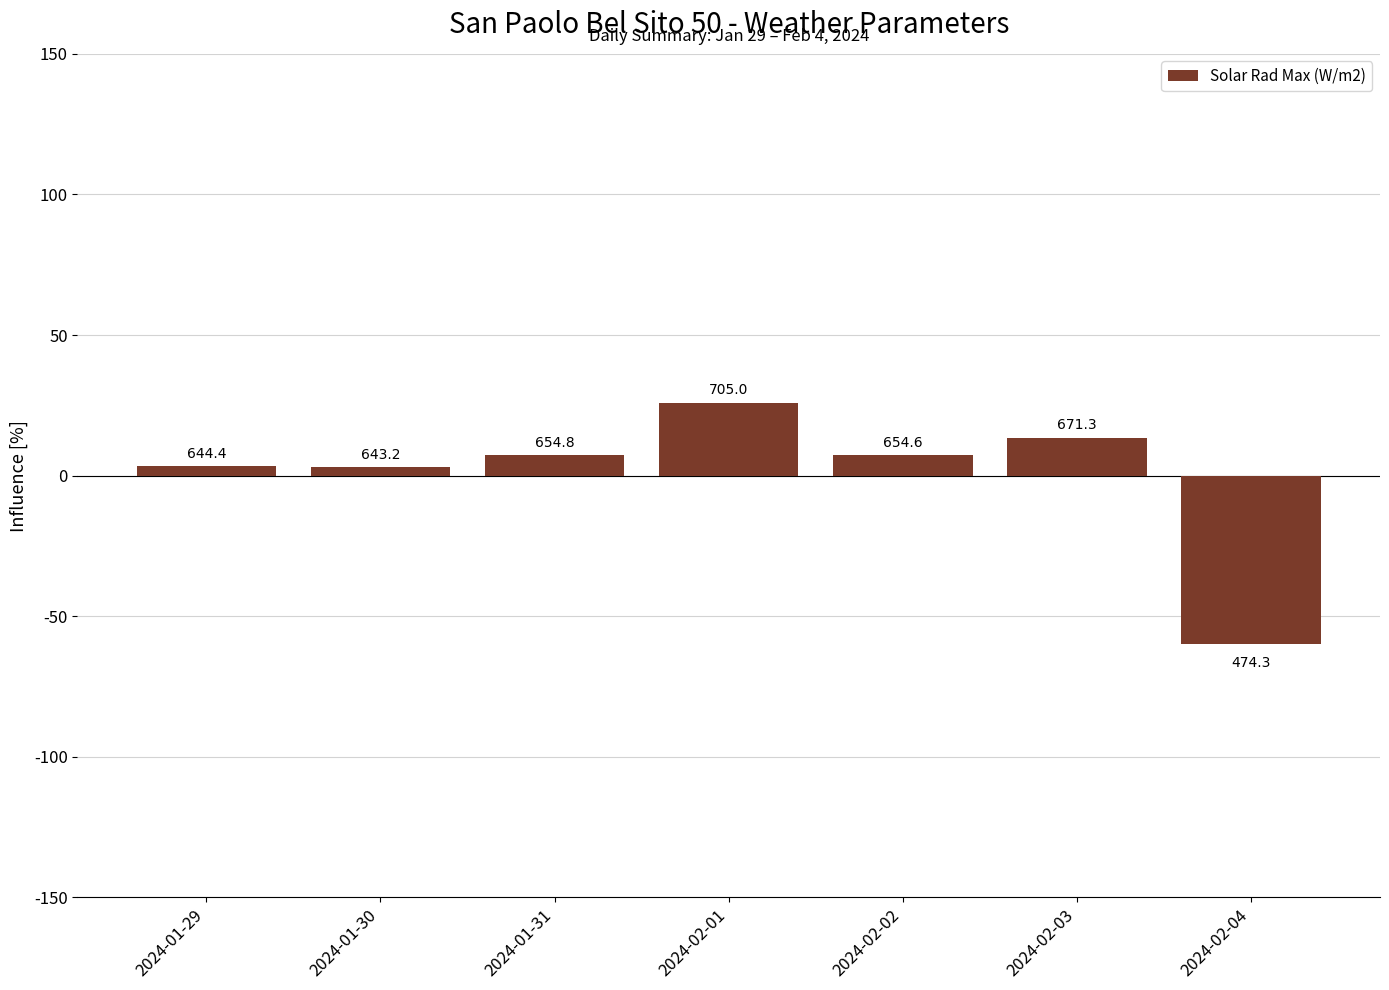

Reading right to left, list all the values displayed in this chart.

-60.0	13.4	7.2	25.9	7.2	2.9	3.4